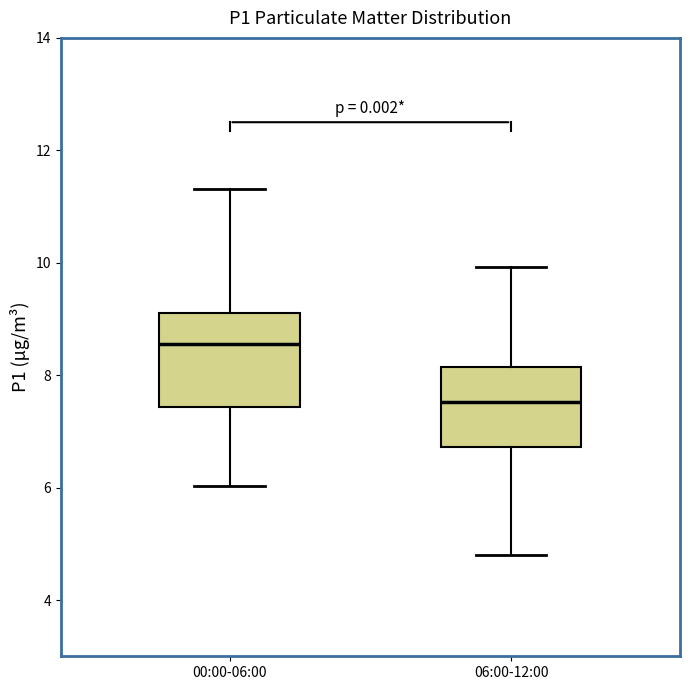

Which box's median line is the lowest?

06:00-12:00